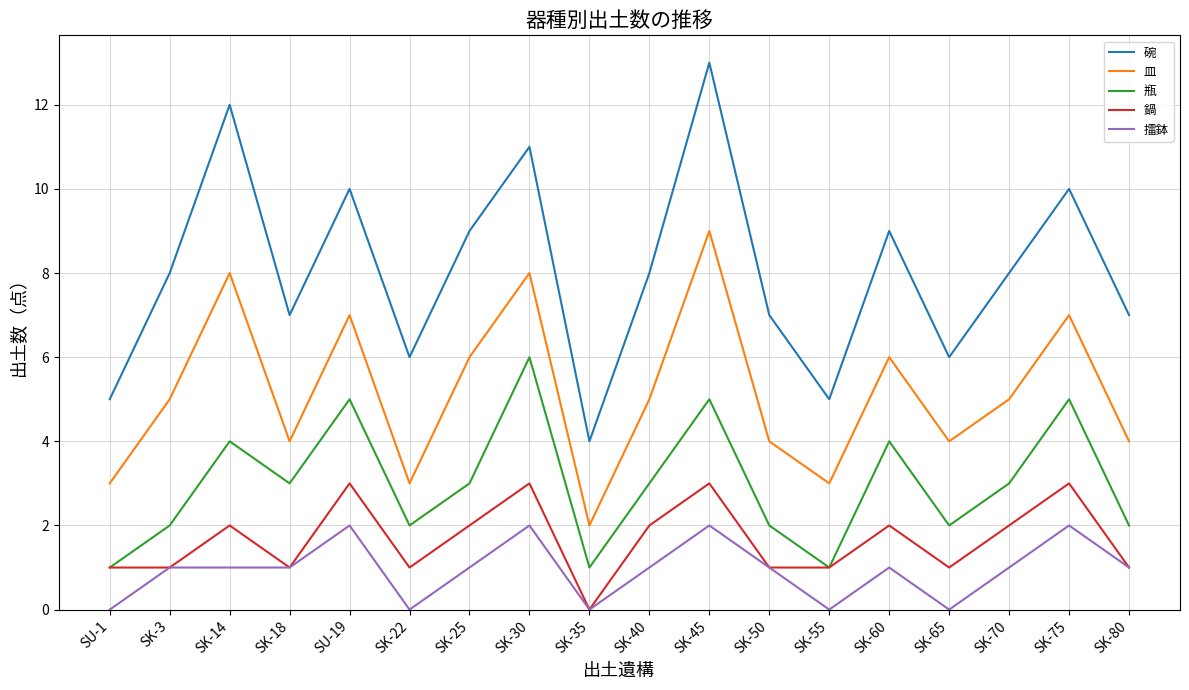

True or false: 瓶 and 碗 intersect in this chart.

False